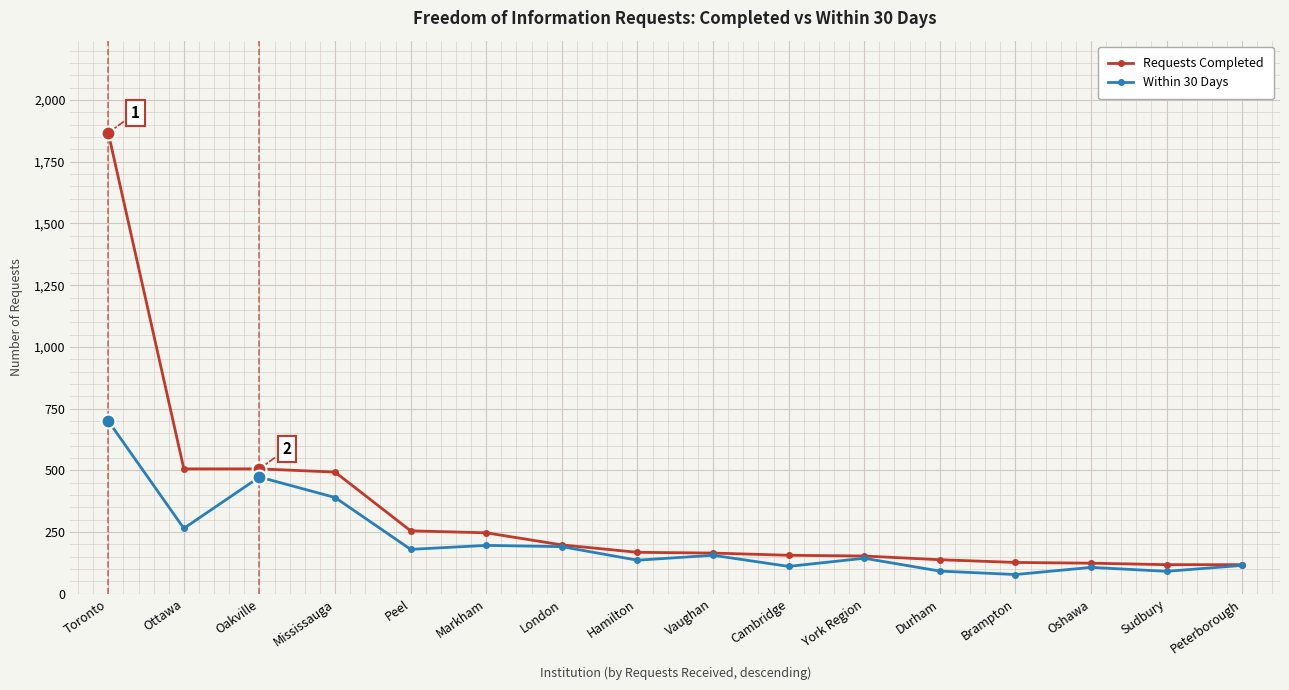

What is the label of the 13th point from the right?

Mississauga